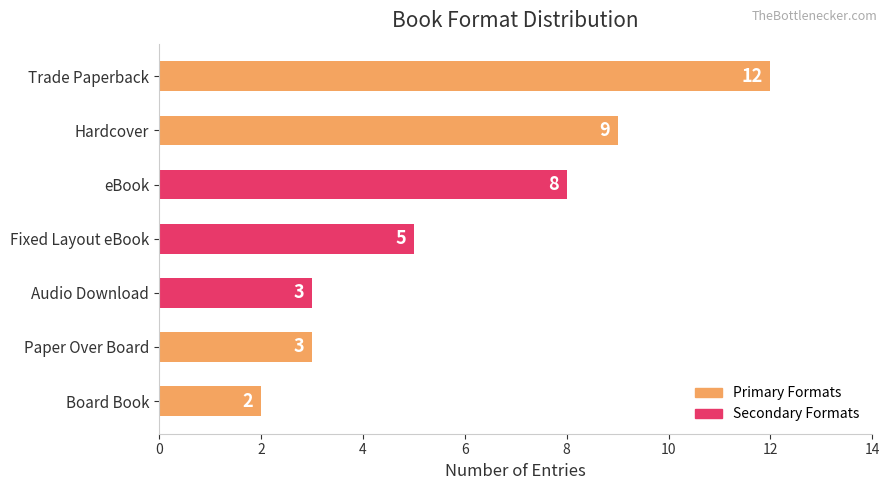

Is it true that the value at Audio Download is 4?

False